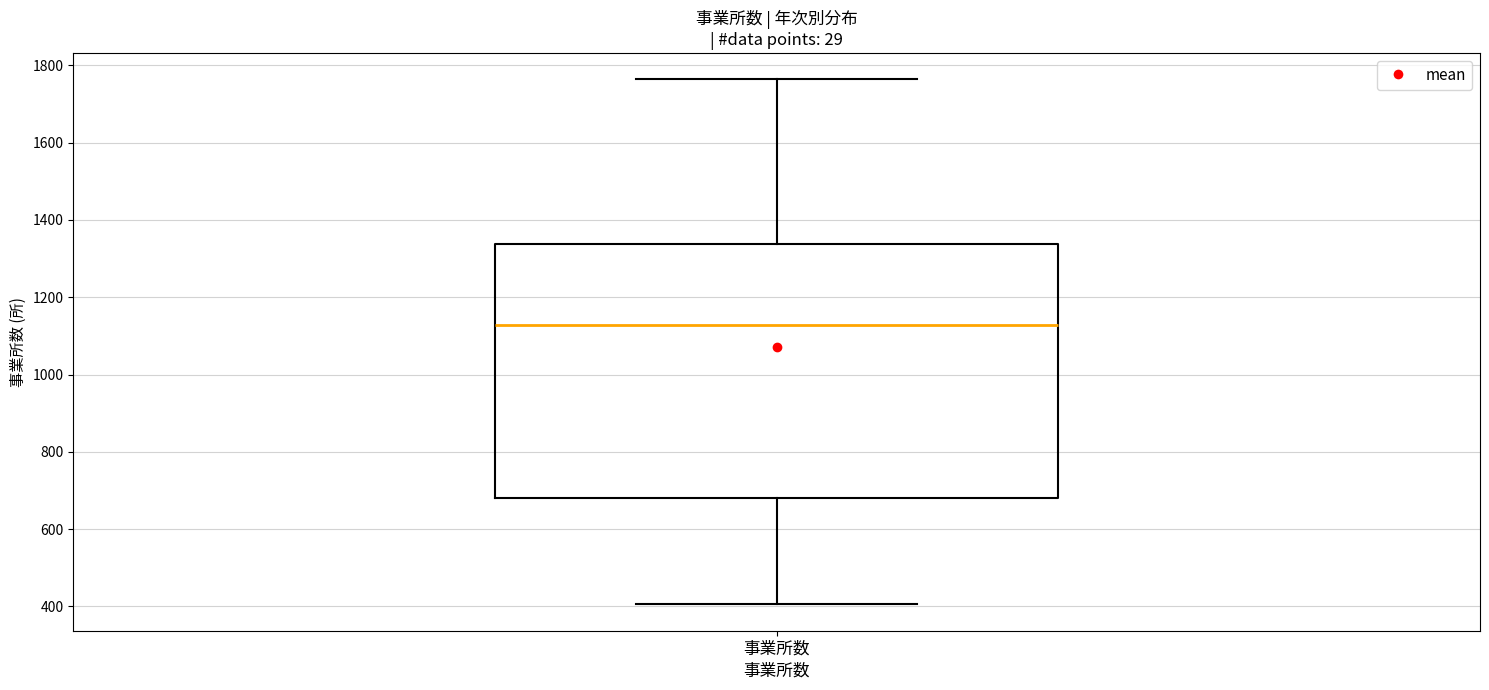

Where is the lower edge of the box for 事業所数 on the y-axis? The values are not printed on the chart, so give them approximately, as read against the axis.

680